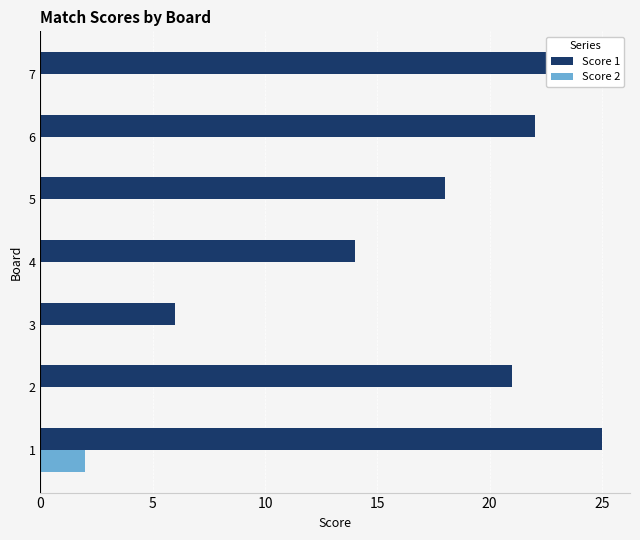

Reading right to left, list all the values displayed in this chart.

Score 1: 25	22	18	14	6	21	25
Score 2: 0	0	0	0	0	0	2